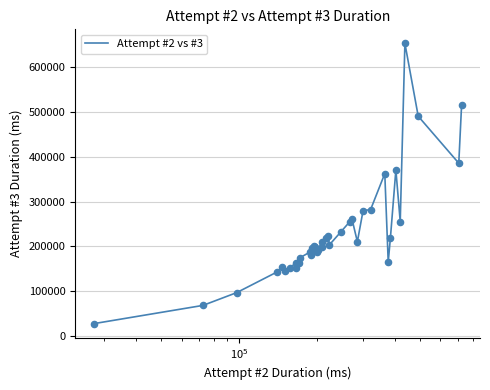

What is the greatest value displayed?

653720